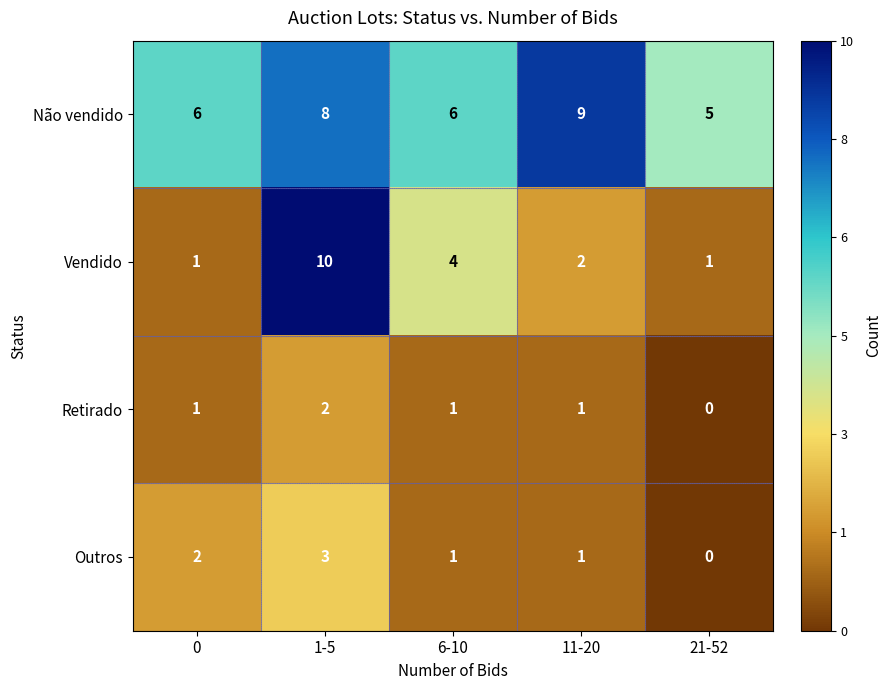

What is the sum of all Vendido values?

18